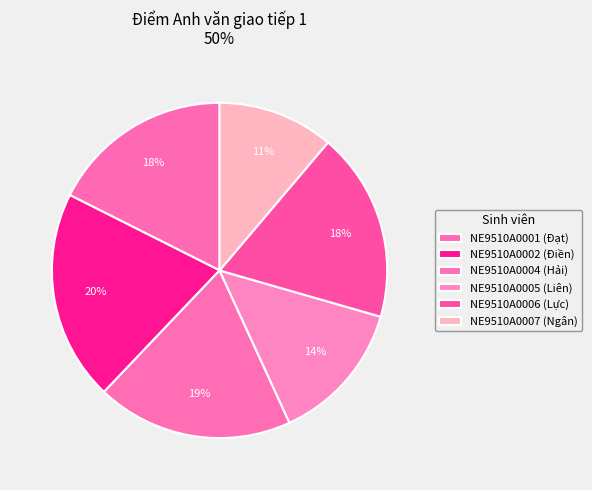

How many slices are in this pie chart?

6